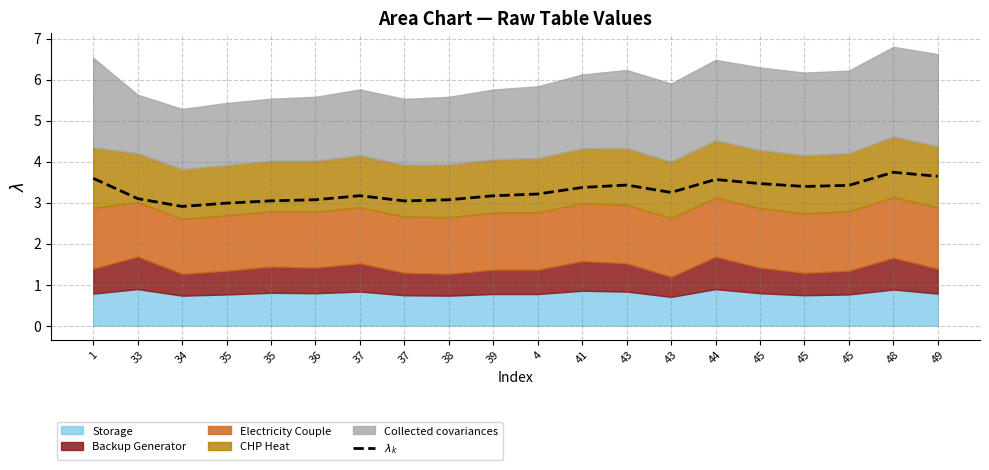

The chart shows a value of 3.2 at 43. True or false?

True